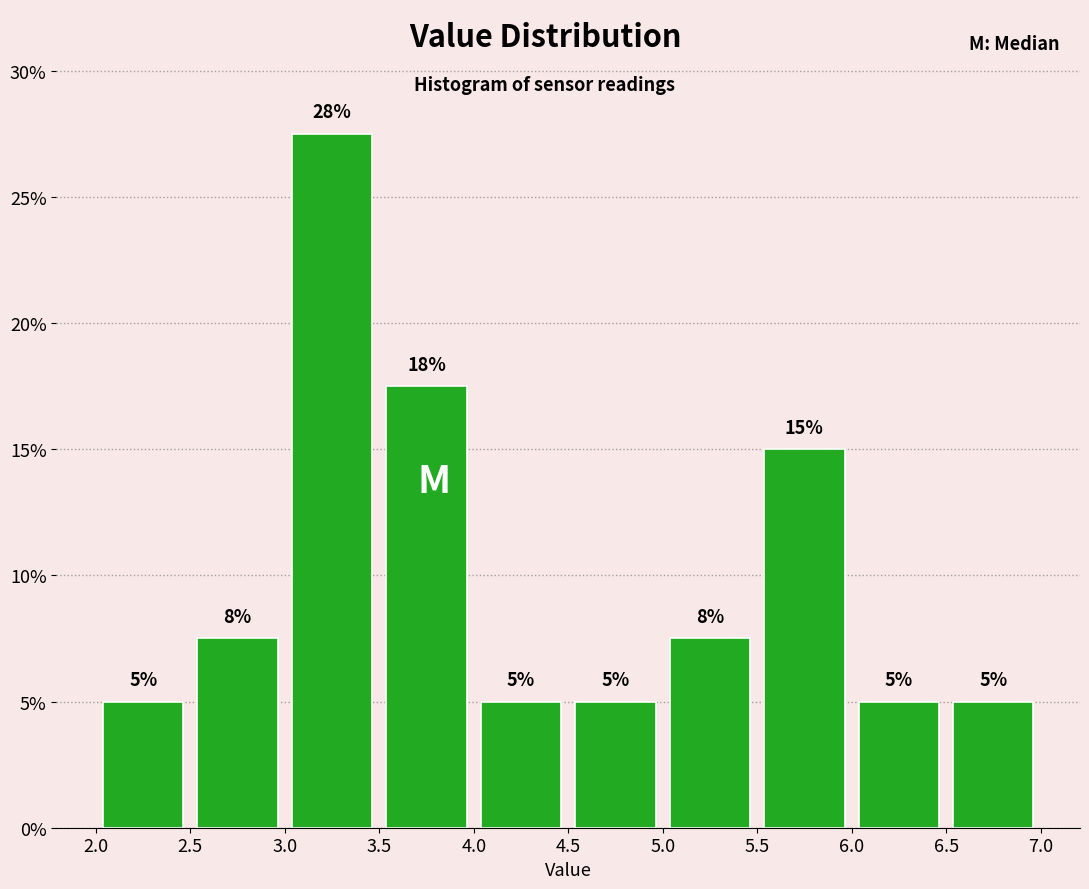

Which range on the x-axis has the tallest bar?

3.0 to 3.5